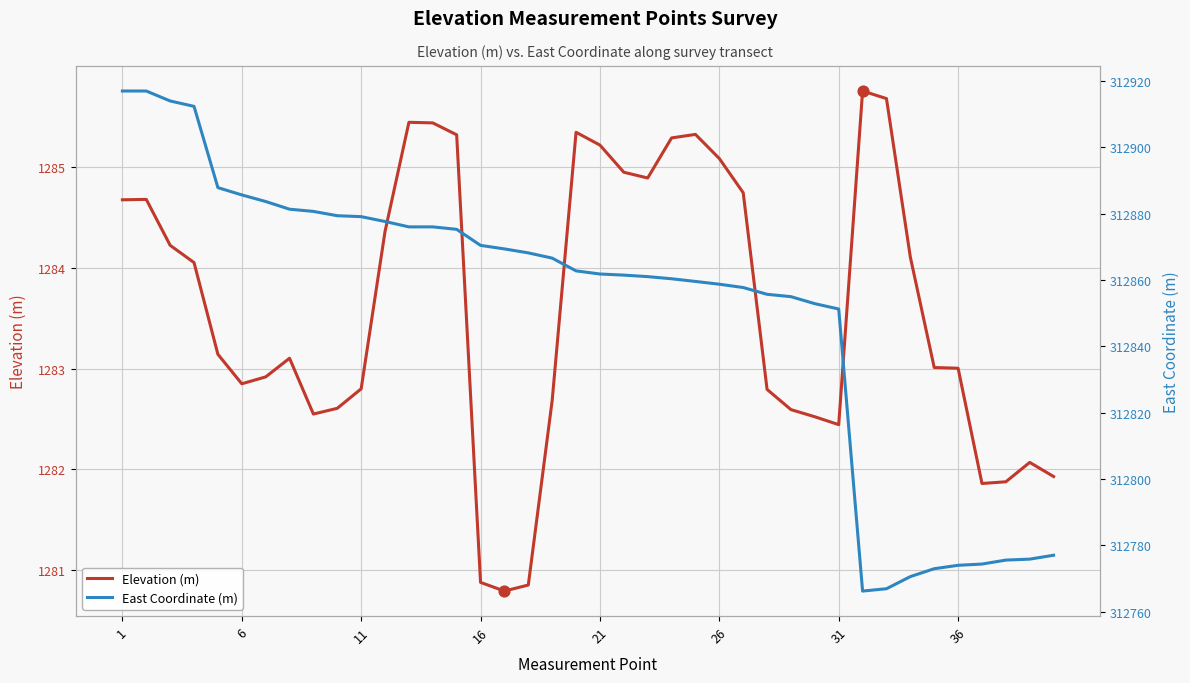

Which series has the largest total across all categories?

East Coordinate (m)